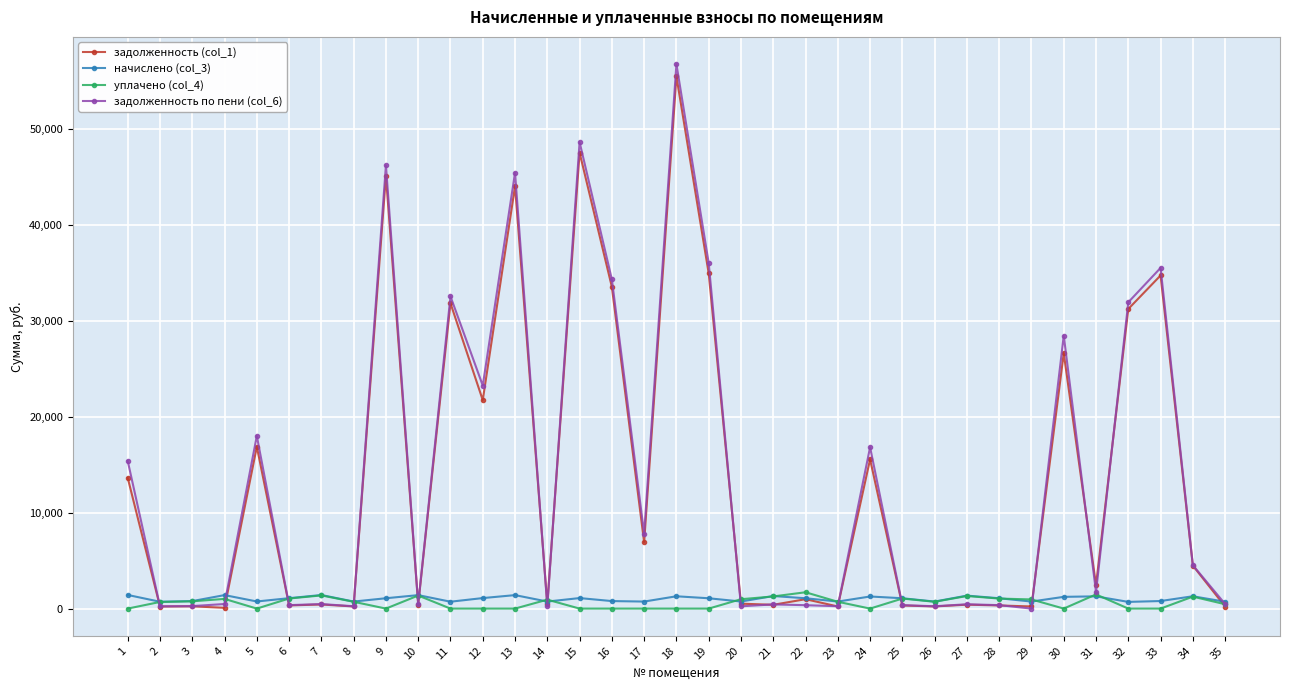

At which label does начислено (col_3) first exceed 1078?

1